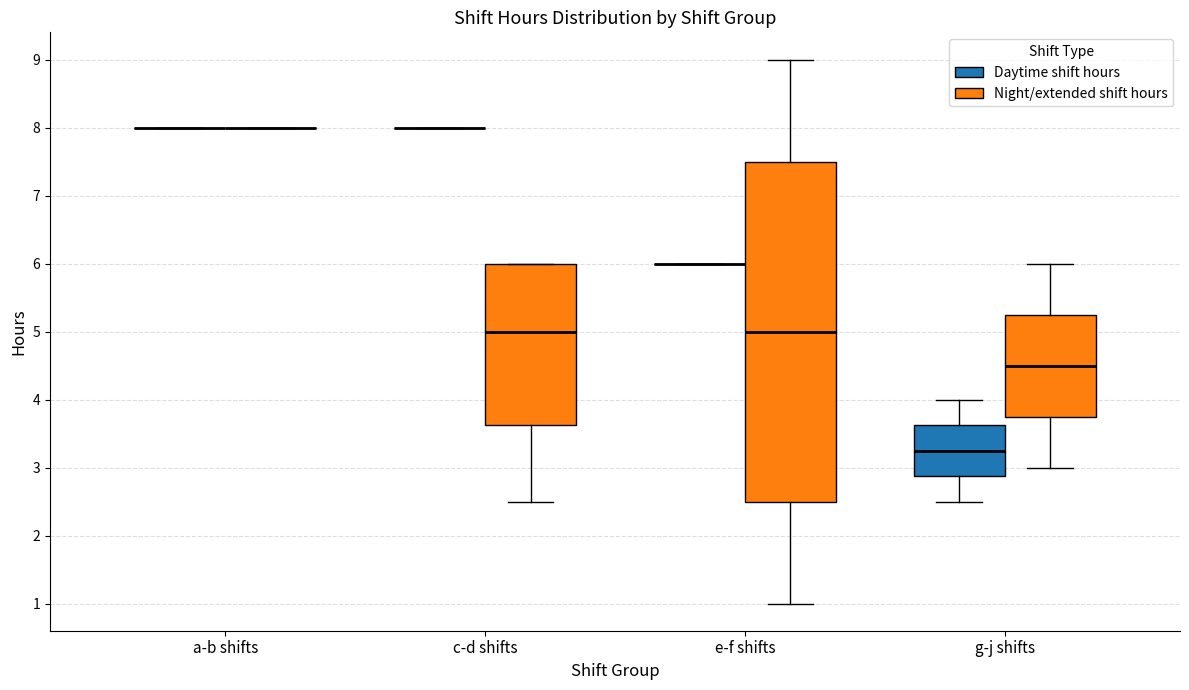

Reading left to right, read every box against the y-axis: the position of its median line, the range the box covers, and the ends of its whiskers. The values are not printed on the chart, so give them approximately, as read against the axis.

a-b shifts (Daytime shift hours): box collapsed to a line at 8.0, whiskers 8.0 to 8.0
a-b shifts (Night/extended shift hours): box collapsed to a line at 8.0, whiskers 8.0 to 8.0
c-d shifts (Daytime shift hours): box collapsed to a line at 8.0, whiskers 8.0 to 8.0
c-d shifts (Night/extended shift hours): median 5.0, box 3.6 to 6.0, whiskers 2.5 to 6.0
e-f shifts (Daytime shift hours): box collapsed to a line at 6.0, whiskers 6.0 to 6.0
e-f shifts (Night/extended shift hours): median 5.0, box 2.5 to 7.5, whiskers 1.0 to 9.0
g-j shifts (Daytime shift hours): median 3.3, box 2.9 to 3.6, whiskers 2.5 to 4.0
g-j shifts (Night/extended shift hours): median 4.5, box 3.8 to 5.3, whiskers 3.0 to 6.0